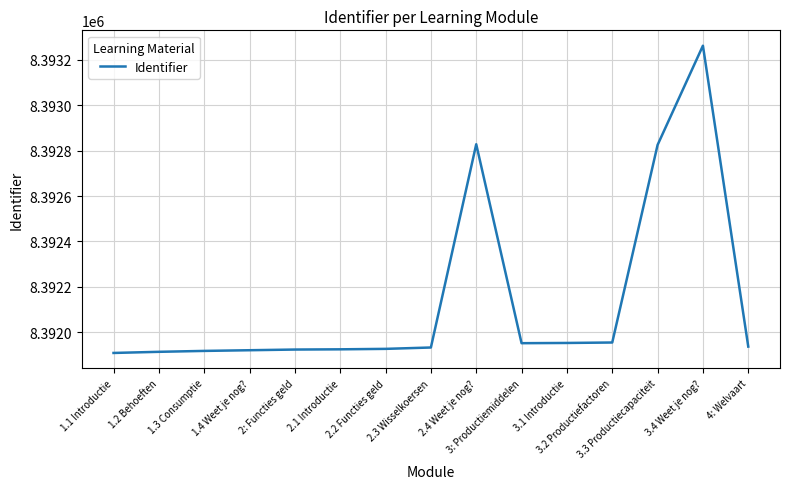

What is the difference between the maximum and minimum values?

1353